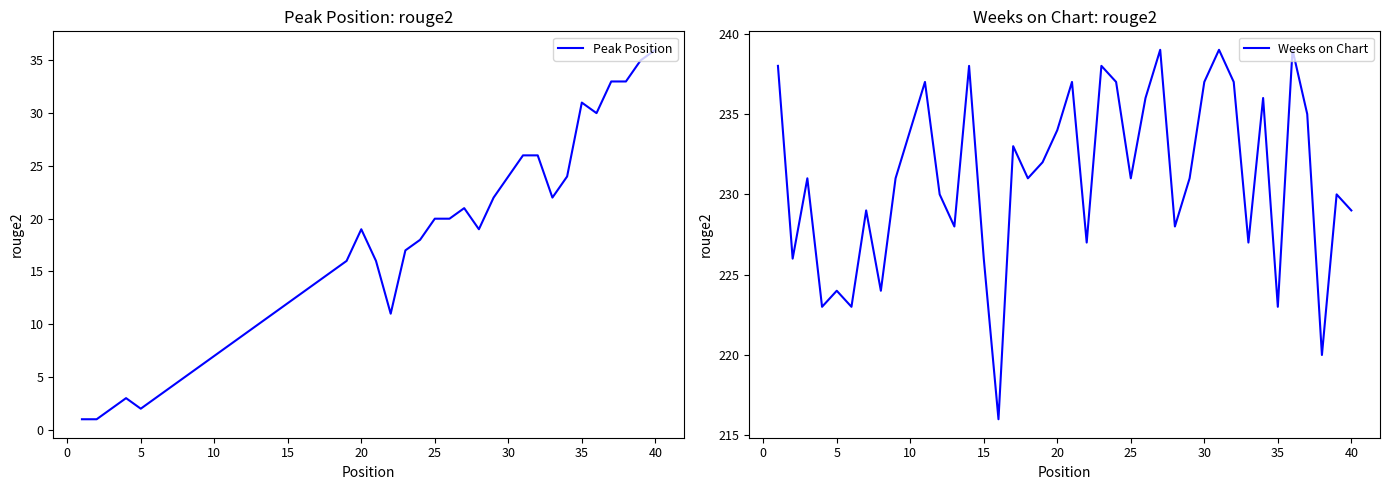

What is the highest value of the Weeks on Chart series?

239